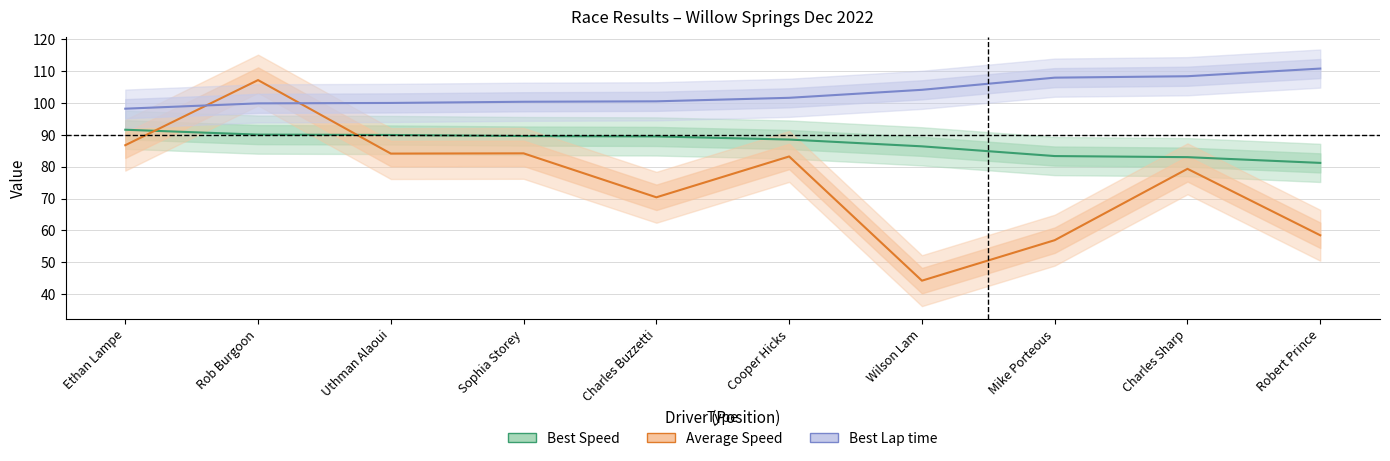

Reading left to right, transcribe all the data shown in this chart.

Best Speed: 91.6	90.1	90.0	89.6	89.5	88.5	86.4	83.3	83.0	81.2
Average Speed: 86.8	107.2	84.1	84.2	70.4	83.2	44.2	56.9	79.3	58.4
Best Lap time: 98.2	99.9	100.0	100.4	100.5	101.7	104.2	108.0	108.4	110.8